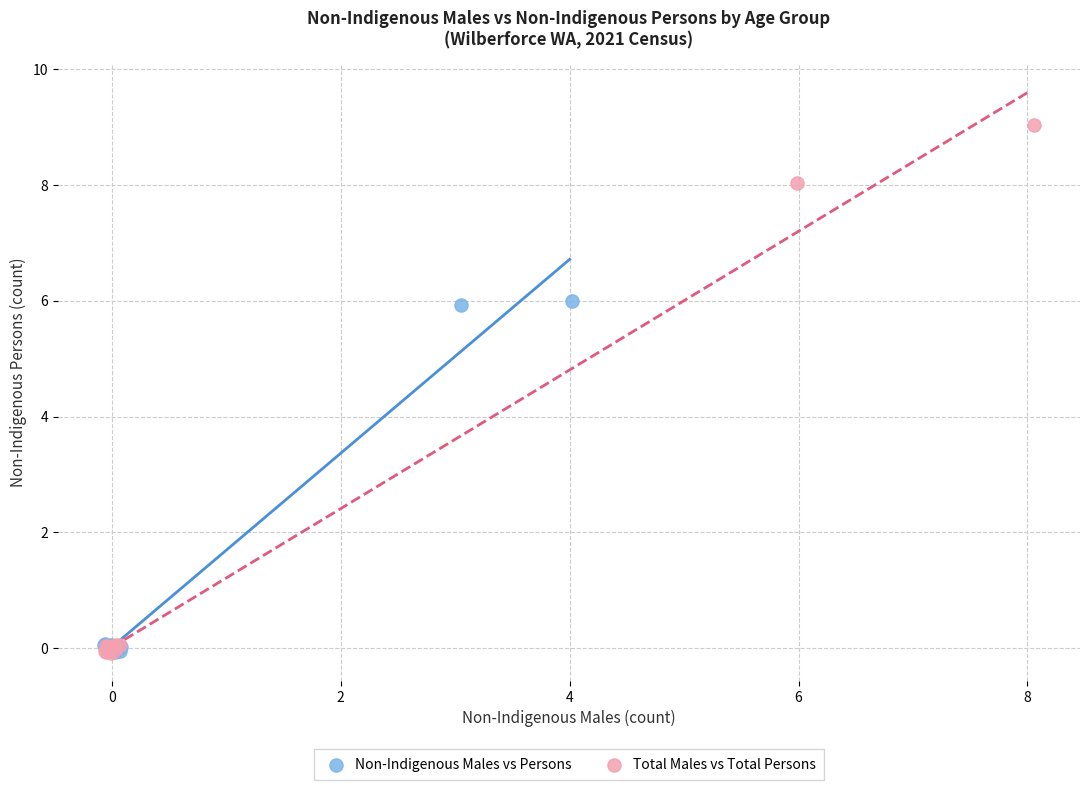

What are all the series names shown in the legend?

Non-Indigenous Males vs Persons, Total Males vs Total Persons